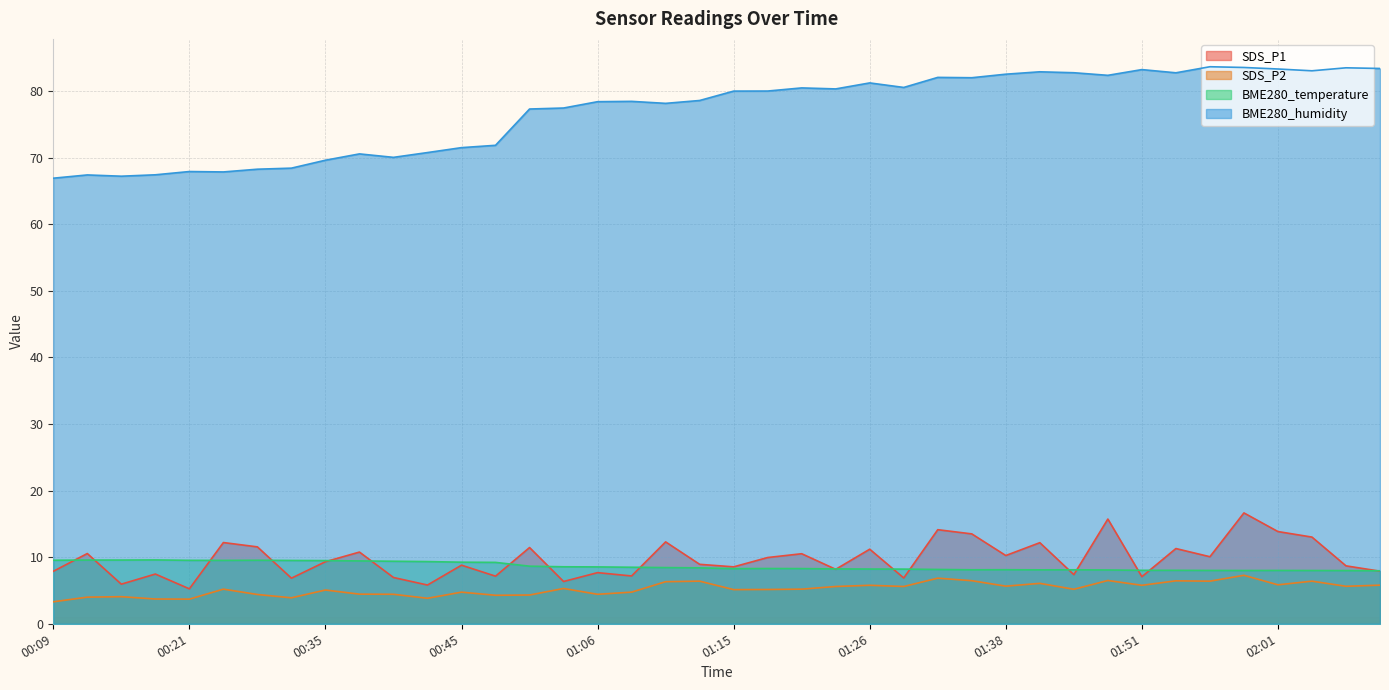

Reading left to right, extract all data points from this chart.

SDS_P1: 00:09=7.9	00:11=10.6	00:14=6.0	00:16=7.5	00:21=5.2	00:27=12.2	00:29=11.6	00:32=6.8	00:35=9.3	00:37=10.8	00:40=7.0	00:43=5.8	00:45=8.8	00:48=7.2	01:01=11.4	01:03=6.3	01:06=7.7	01:08=7.2	01:11=12.3	01:13=8.9	01:15=8.6	01:18=9.9	01:20=10.5	01:23=8.2	01:26=11.2	01:28=6.9	01:31=14.1	01:33=13.5	01:38=10.2	01:41=12.2	01:43=7.4	01:46=15.7	01:51=7.1	01:53=11.3	01:56=10.1	01:58=16.6	02:01=13.8	02:03=13.0	02:06=8.7	02:08=7.9
SDS_P2: 00:09=3.3	00:11=4.0	00:14=4.1	00:16=3.7	00:21=3.7	00:27=5.2	00:29=4.4	00:32=3.9	00:35=5.1	00:37=4.5	00:40=4.4	00:43=3.8	00:45=4.8	00:48=4.3	01:01=4.3	01:03=5.3	01:06=4.4	01:08=4.8	01:11=6.3	01:13=6.4	01:15=5.1	01:18=5.2	01:20=5.2	01:23=5.6	01:26=5.8	01:28=5.6	01:31=6.8	01:33=6.5	01:38=5.7	01:41=6.1	01:43=5.2	01:46=6.5	01:51=5.8	01:53=6.5	01:56=6.4	01:58=7.3	02:01=5.8	02:03=6.4	02:06=5.6	02:08=5.8
BME280_temperature: 00:09=9.5	00:11=9.6	00:14=9.6	00:16=9.6	00:21=9.5	00:27=9.5	00:29=9.5	00:32=9.5	00:35=9.5	00:37=9.4	00:40=9.4	00:43=9.3	00:45=9.2	00:48=9.2	01:01=8.7	01:03=8.6	01:06=8.5	01:08=8.5	01:11=8.4	01:13=8.4	01:15=8.3	01:18=8.3	01:20=8.3	01:23=8.2	01:26=8.2	01:28=8.2	01:31=8.2	01:33=8.1	01:38=8.1	01:41=8.1	01:43=8.1	01:46=8.1	01:51=8.0	01:53=8.0	01:56=8.0	01:58=8.0	02:01=8.0	02:03=8.0	02:06=8.0	02:08=8.0
BME280_humidity: 00:09=66.9	00:11=67.4	00:14=67.2	00:16=67.4	00:21=67.9	00:27=67.9	00:29=68.3	00:32=68.4	00:35=69.6	00:37=70.6	00:40=70.0	00:43=70.8	00:45=71.5	00:48=71.9	01:01=77.3	01:03=77.5	01:06=78.4	01:08=78.5	01:11=78.2	01:13=78.6	01:15=80.0	01:18=80.0	01:20=80.5	01:23=80.3	01:26=81.2	01:28=80.5	01:31=82.1	01:33=82.0	01:38=82.5	01:41=82.9	01:43=82.8	01:46=82.4	01:51=83.2	01:53=82.8	01:56=83.7	01:58=83.5	02:01=83.3	02:03=83.0	02:06=83.5	02:08=83.4